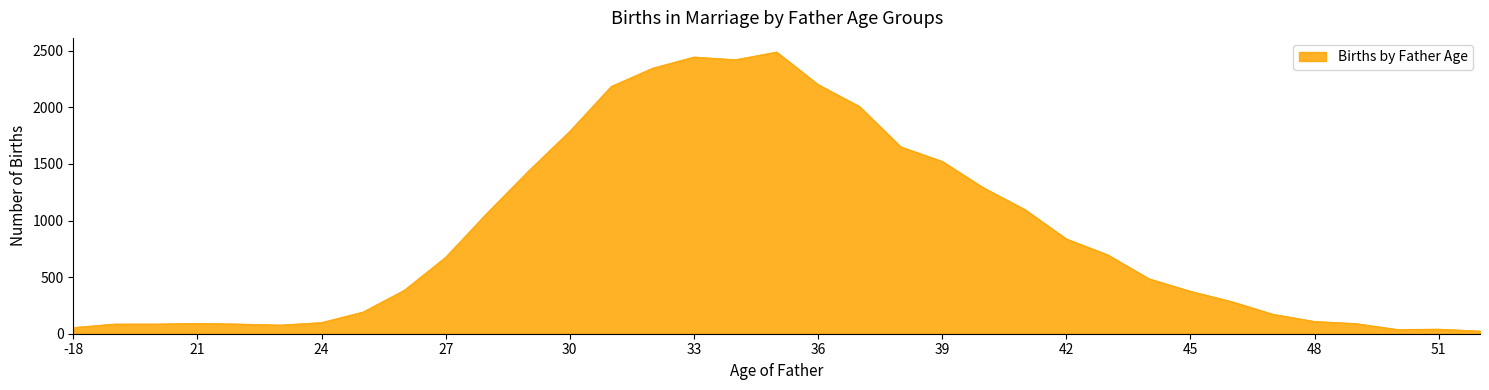

How many lines are shown in the chart?

1